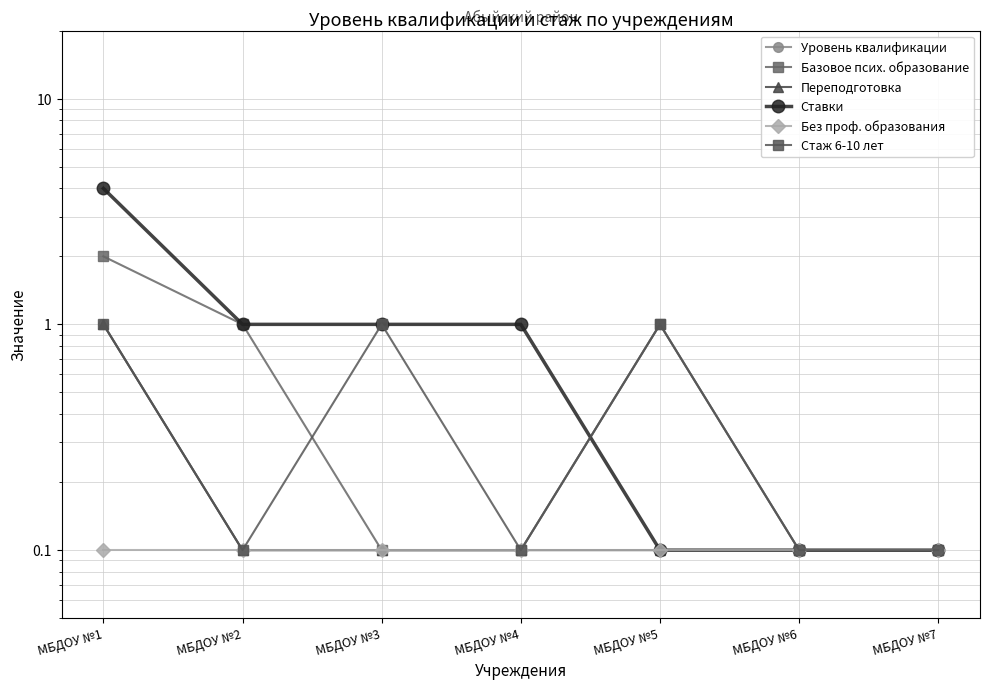

Reading right to left, what are all the values shown in this chart?

Уровень квалификации: МБДОУ №7=0.1	МБДОУ №6=0.1	МБДОУ №5=1.0	МБДОУ №4=0.1	МБДОУ №3=0.1	МБДОУ №2=0.1	МБДОУ №1=1.0
Базовое псих. образование: МБДОУ №7=0.1	МБДОУ №6=0.1	МБДОУ №5=1.0	МБДОУ №4=0.1	МБДОУ №3=0.1	МБДОУ №2=1.0	МБДОУ №1=2.0
Переподготовка: МБДОУ №7=0.1	МБДОУ №6=0.1	МБДОУ №5=0.1	МБДОУ №4=0.1	МБДОУ №3=0.1	МБДОУ №2=0.1	МБДОУ №1=1.0
Ставки: МБДОУ №7=0.1	МБДОУ №6=0.1	МБДОУ №5=0.1	МБДОУ №4=1.0	МБДОУ №3=1.0	МБДОУ №2=1.0	МБДОУ №1=4.0
Без проф. образования: МБДОУ №7=0.1	МБДОУ №6=0.1	МБДОУ №5=0.1	МБДОУ №4=0.1	МБДОУ №3=0.1	МБДОУ №2=0.1	МБДОУ №1=0.1
Стаж 6-10 лет: МБДОУ №7=0.1	МБДОУ №6=0.1	МБДОУ №5=1.0	МБДОУ №4=0.1	МБДОУ №3=1.0	МБДОУ №2=0.1	МБДОУ №1=1.0